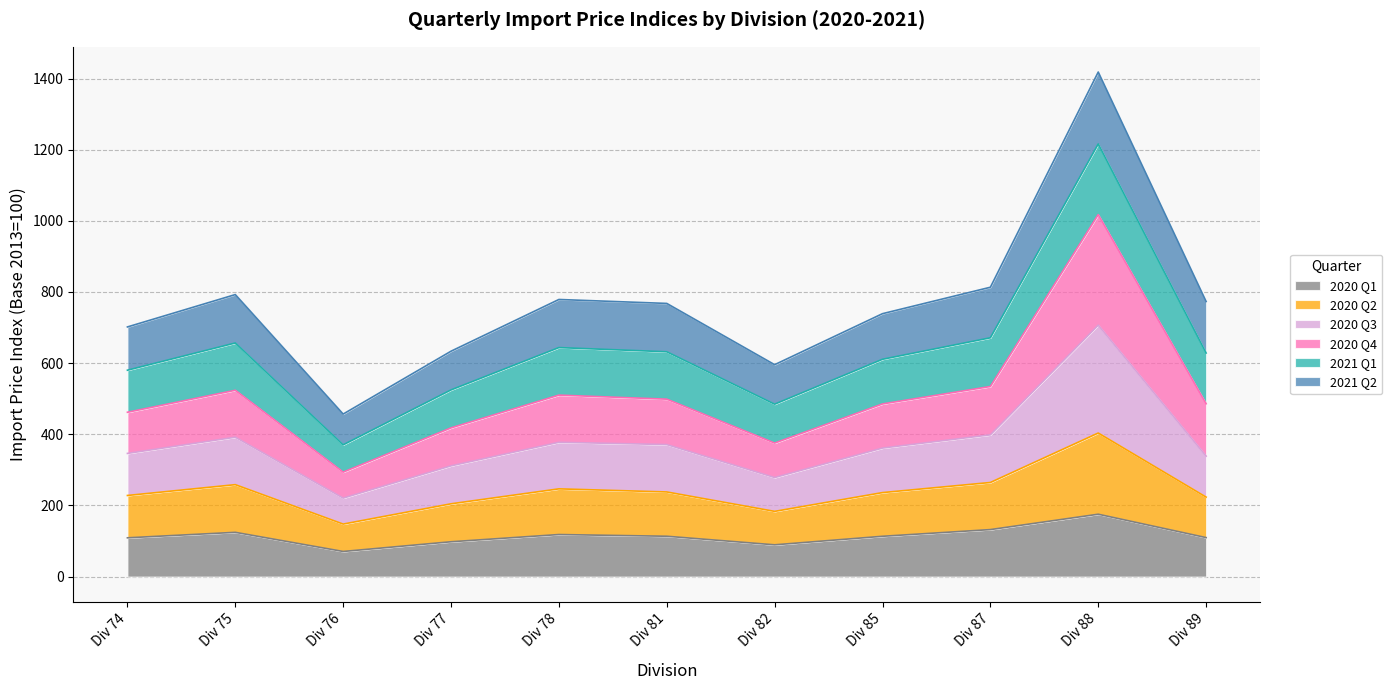

Does the chart contain stacked bars?

No